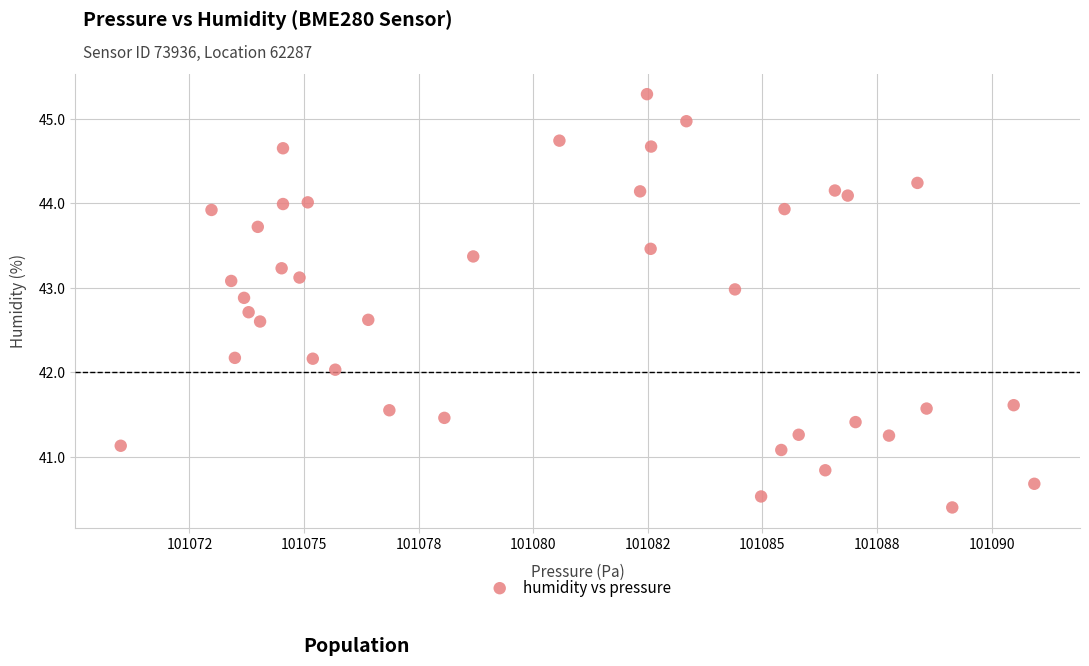

What is the range of X values (max minus min)?

19.9